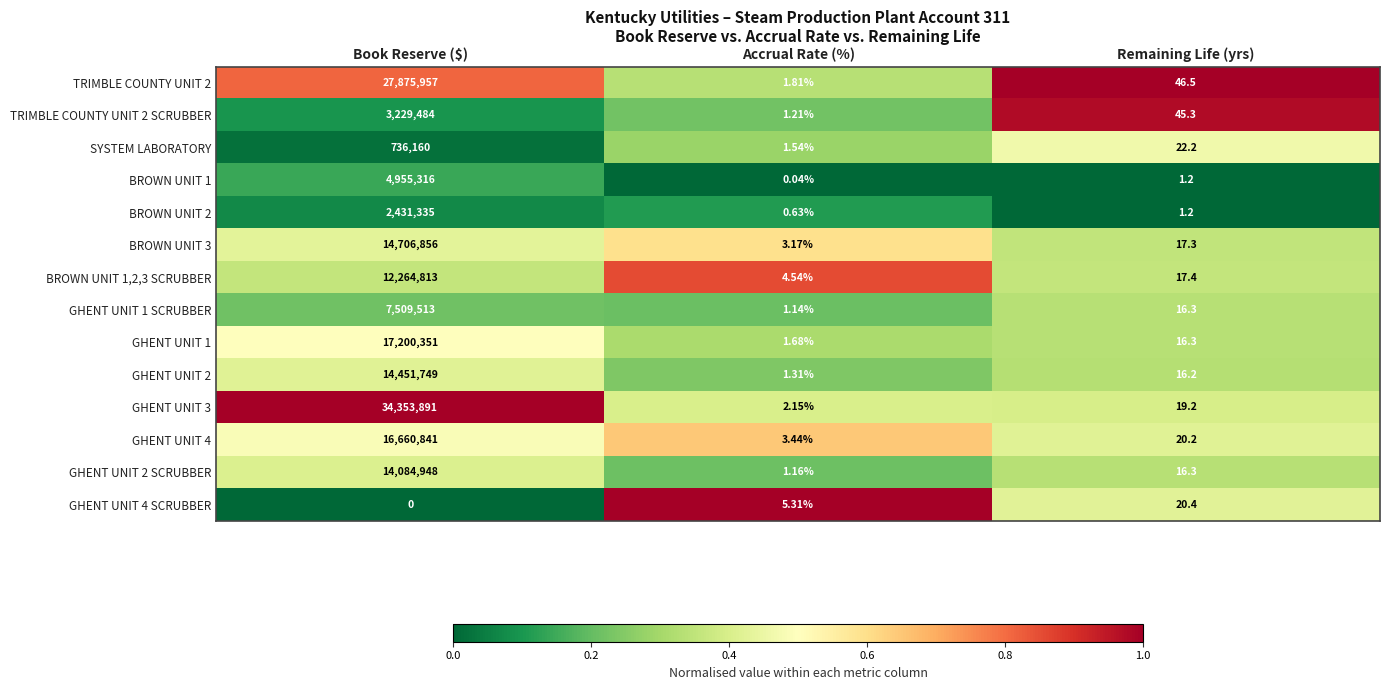

List the series in order of their peak value, highest first.

GHENT UNIT 3, TRIMBLE COUNTY UNIT 2, GHENT UNIT 1, GHENT UNIT 4, BROWN UNIT 3, GHENT UNIT 2, GHENT UNIT 2 SCRUBBER, BROWN UNIT 1,2,3 SCRUBBER, GHENT UNIT 1 SCRUBBER, BROWN UNIT 1, TRIMBLE COUNTY UNIT 2 SCRUBBER, BROWN UNIT 2, SYSTEM LABORATORY, GHENT UNIT 4 SCRUBBER